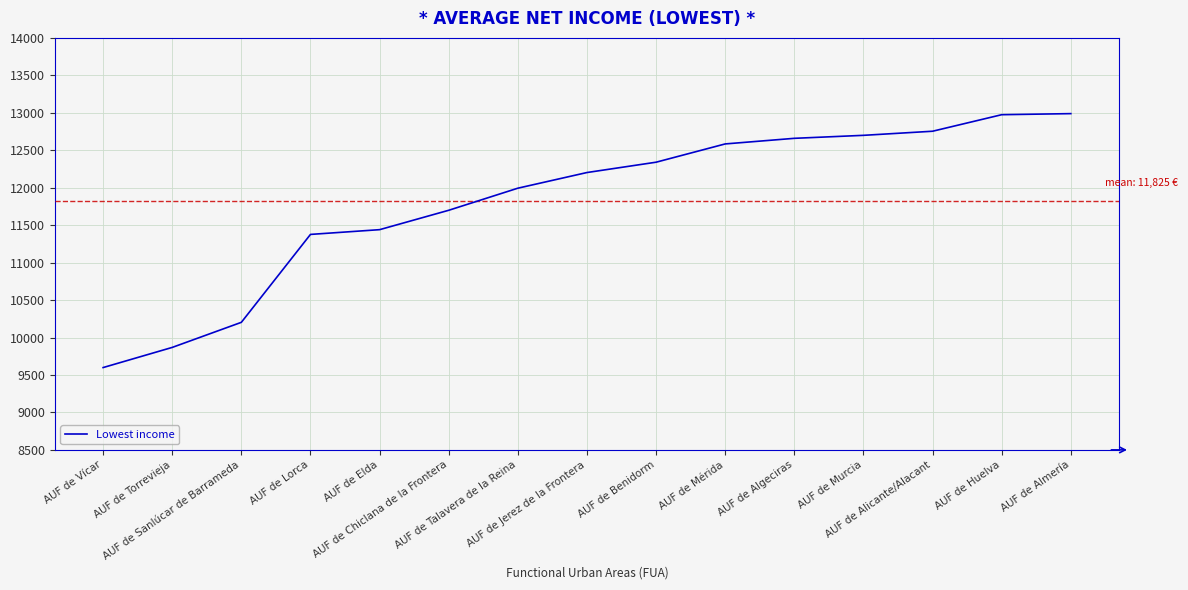

What is the greatest value displayed?

12989.0